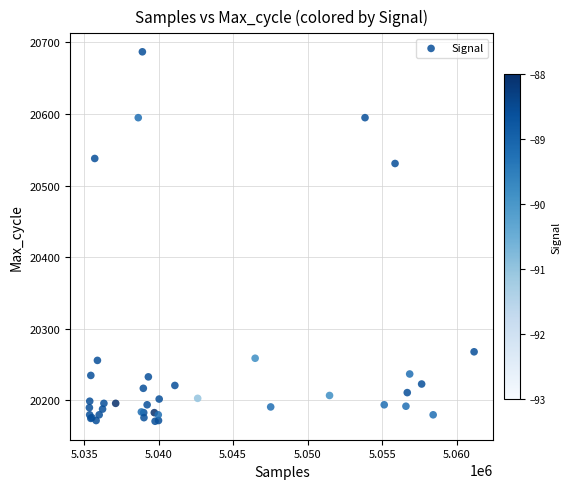

What Y value in the scatter plot is closest to 20429?

20531